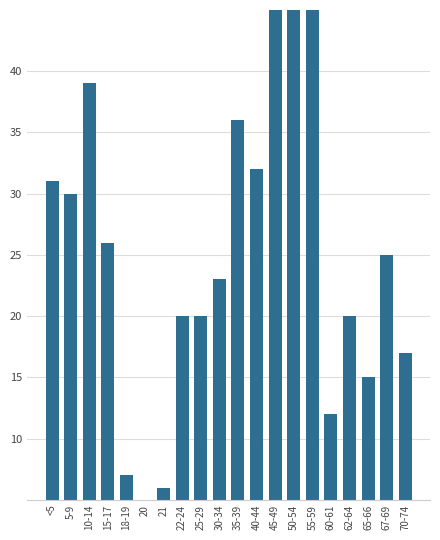

Is it true that the value at 20 is 5?

True